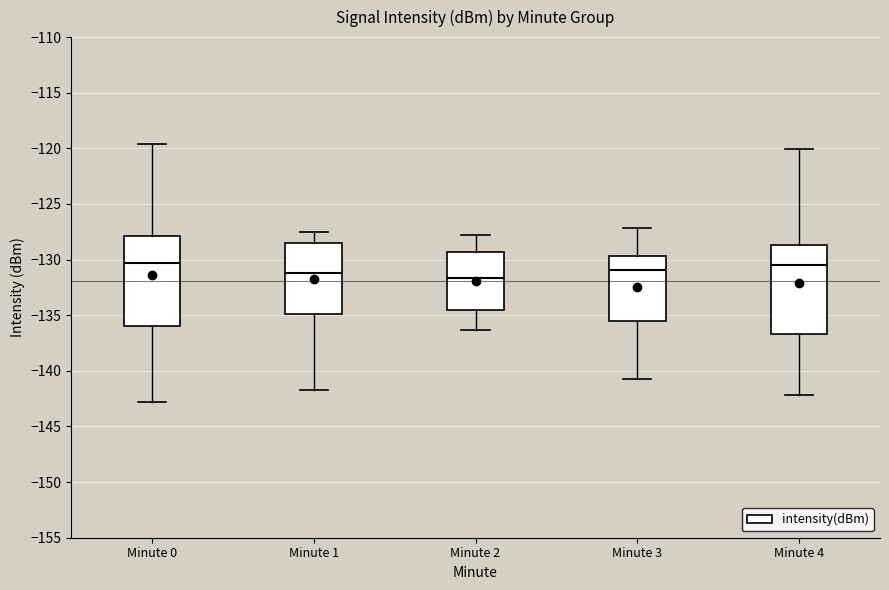

Reading left to right, read every box against the y-axis: the position of its median line, the range the box covers, and the ends of its whiskers. The values are not printed on the chart, so give them approximately, as read against the axis.

Minute 0: median -130.5, box -136.0 to -128.0, whiskers -143.0 to -119.5
Minute 1: median -131.0, box -135.0 to -128.5, whiskers -141.5 to -127.5
Minute 2: median -131.5, box -134.5 to -129.5, whiskers -136.5 to -128.0
Minute 3: median -131.0, box -135.5 to -129.5, whiskers -140.5 to -127.0
Minute 4: median -130.5, box -136.5 to -128.5, whiskers -142.0 to -120.0